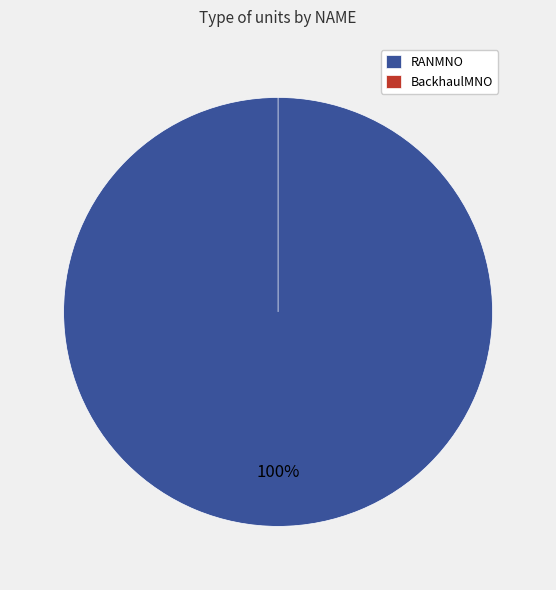

Combined, do RANMNO and BackhaulMNO account for over 50%?

Yes